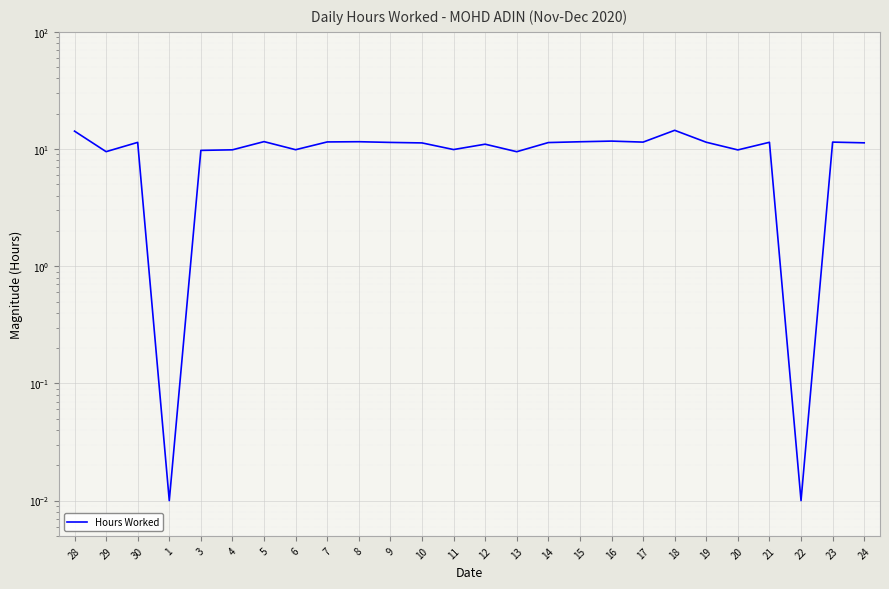

Reading left to right, transcribe all the data shown in this chart.

14.2	9.5	11.4	0.0	9.7	9.8	11.6	9.9	11.5	11.6	11.4	11.3	9.9	11.0	9.5	11.4	11.5	11.7	11.5	14.4	11.4	9.8	11.4	0.0	11.5	11.3